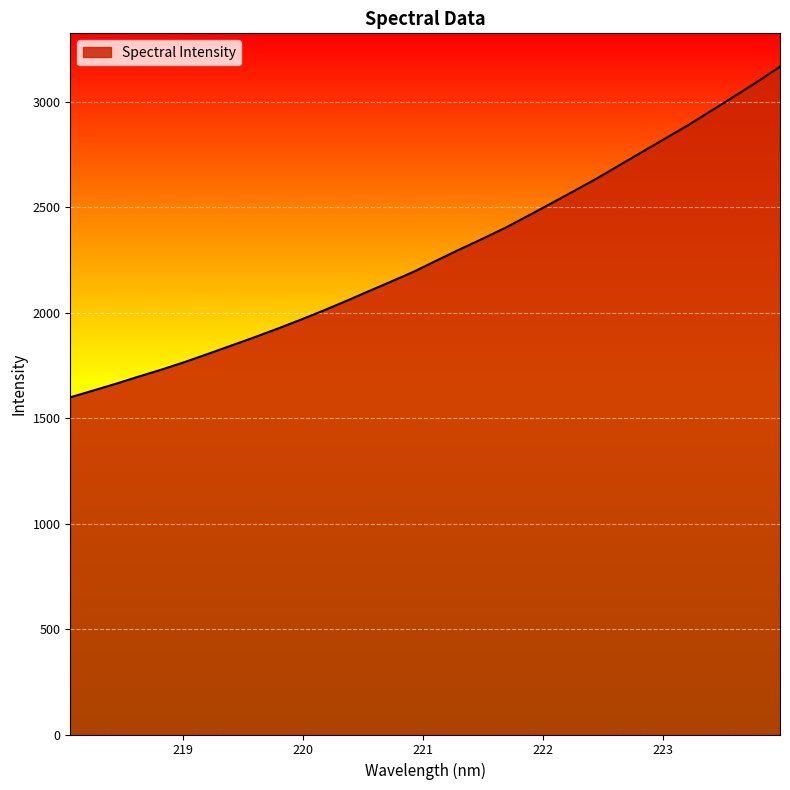

What is the difference between the maximum and minimum values?

1567.8